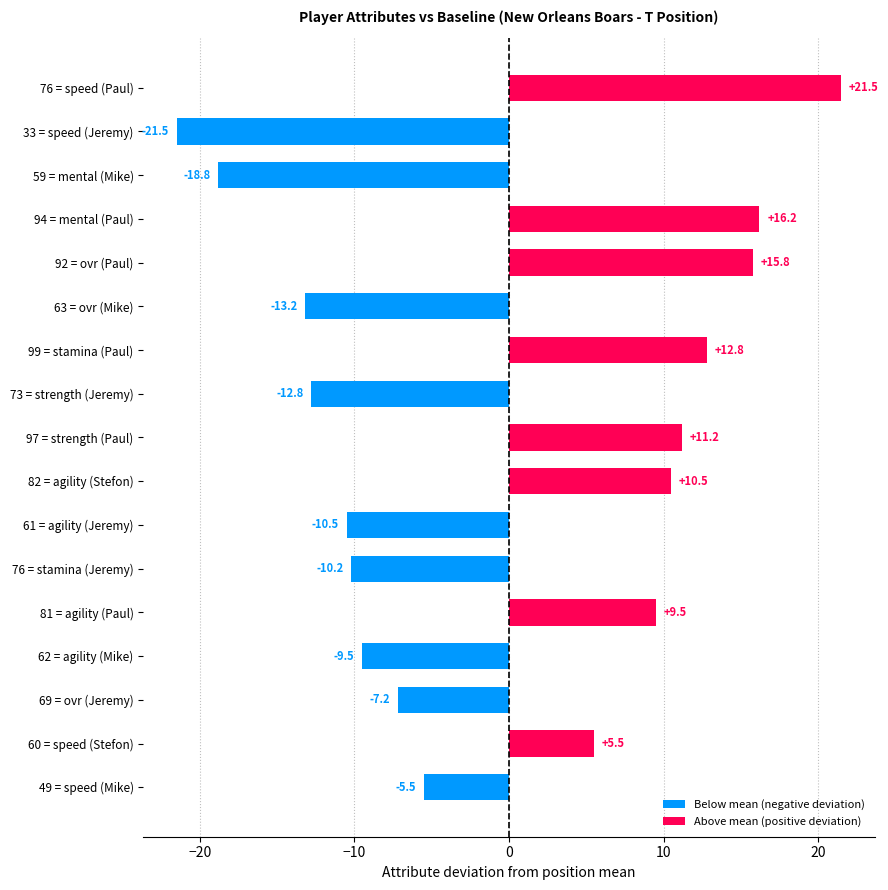

Between 97 = strength (Paul) and 61 = agility (Jeremy), which is larger?

97 = strength (Paul)